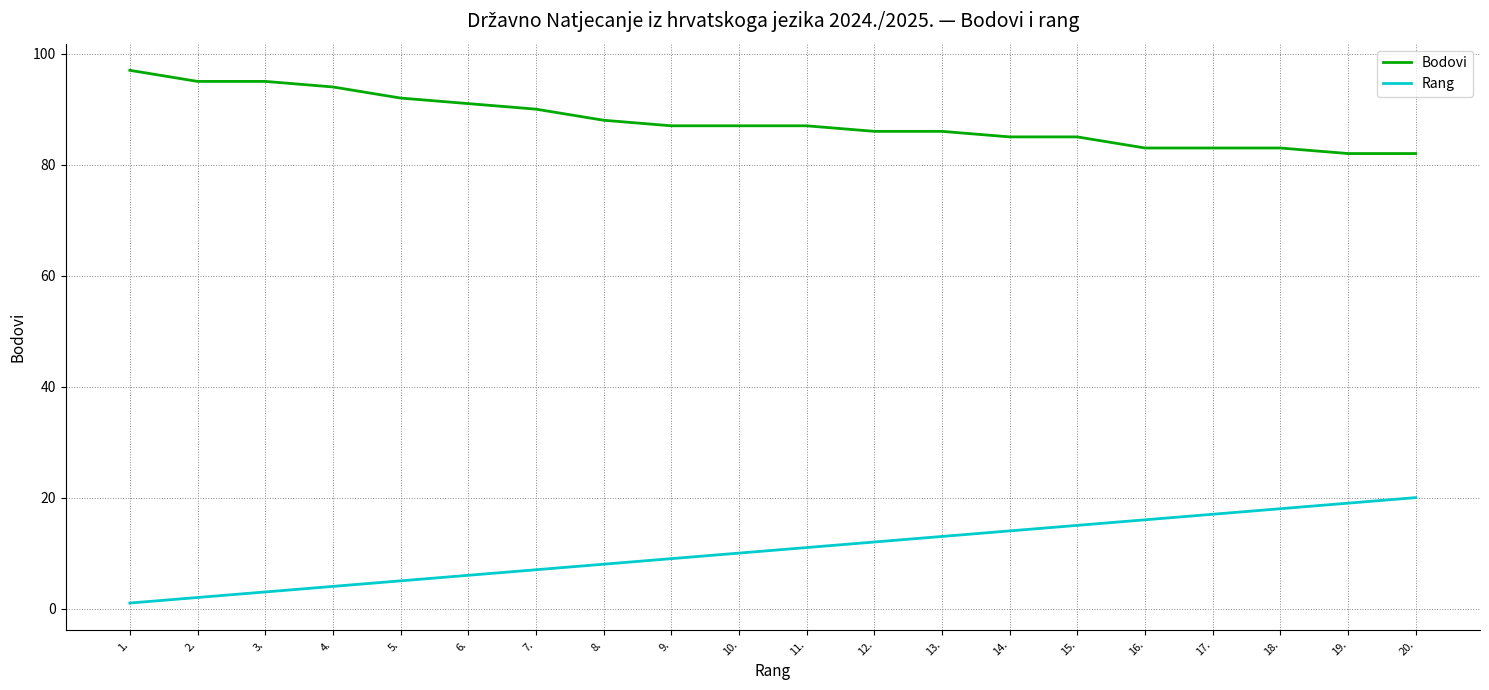

Which category has the lowest value across all series?

1.